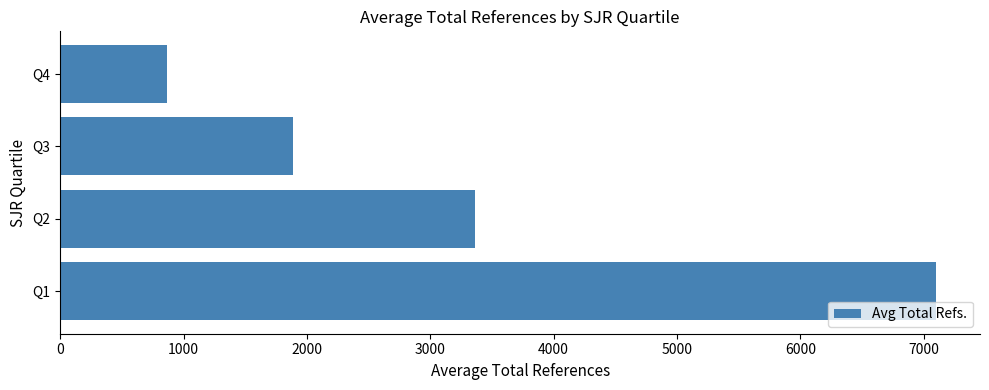

Is it true that the value at Q1 is 2019.0?

False